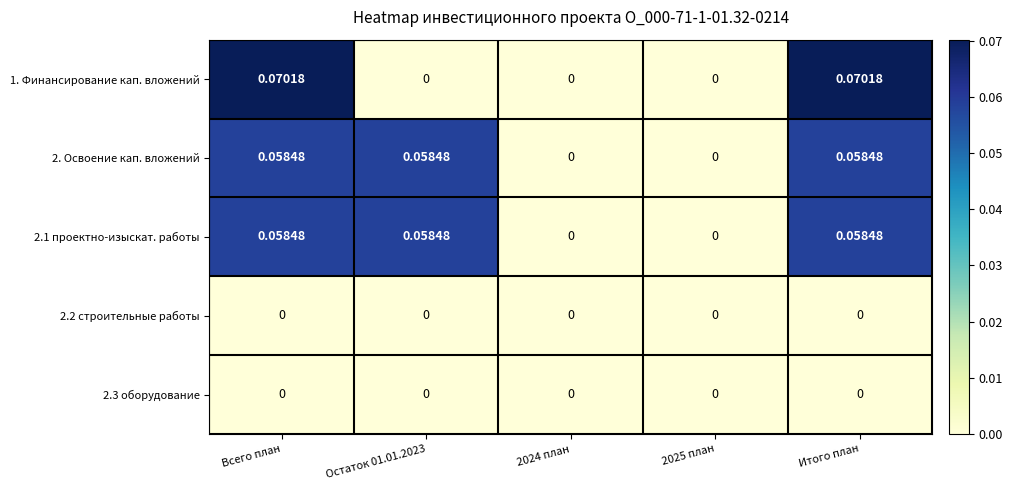

Is the value of 2.3 оборудование at Итого план greater than the value of 1. Финансирование кап. вложений at Всего план?

No